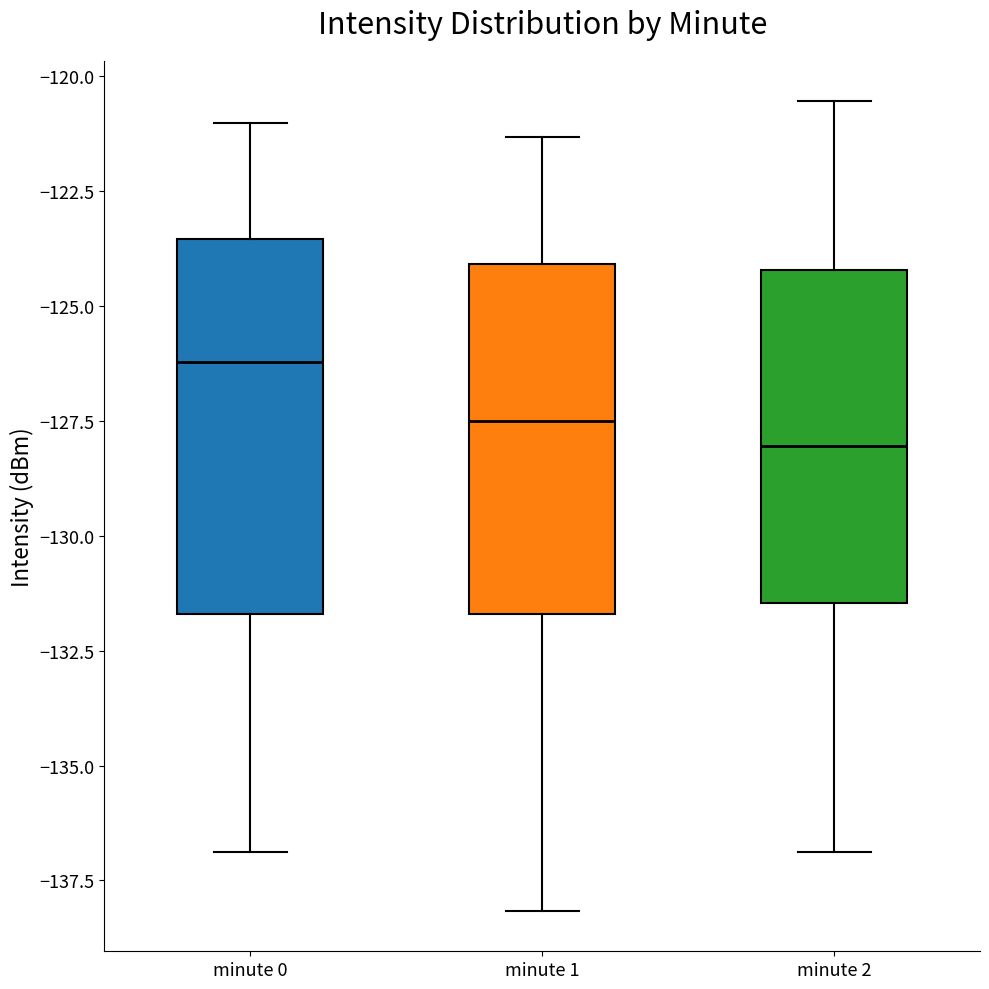

Reading left to right, transcribe this box plot: for each box, give where its median line is, the range the box spans, and where its two whiskers end, as read against the y-axis. The values are not printed on the chart, so give them approximately, as read against the axis.

minute 0: median -126.0, box -131.5 to -123.5, whiskers -137.0 to -121.0
minute 1: median -127.5, box -131.5 to -124.0, whiskers -138.0 to -121.5
minute 2: median -128.0, box -131.5 to -124.0, whiskers -137.0 to -120.5